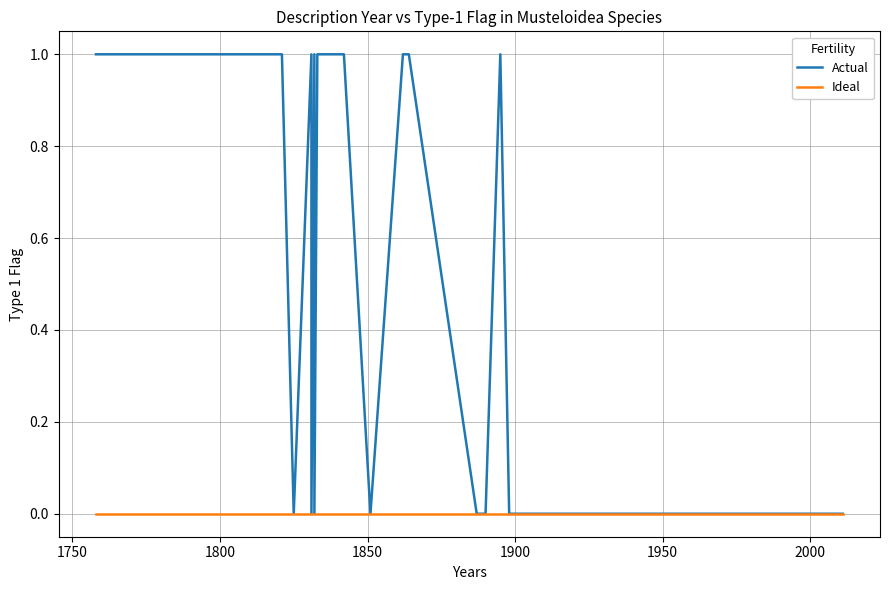

What are all the series names shown in the legend?

Actual, Ideal